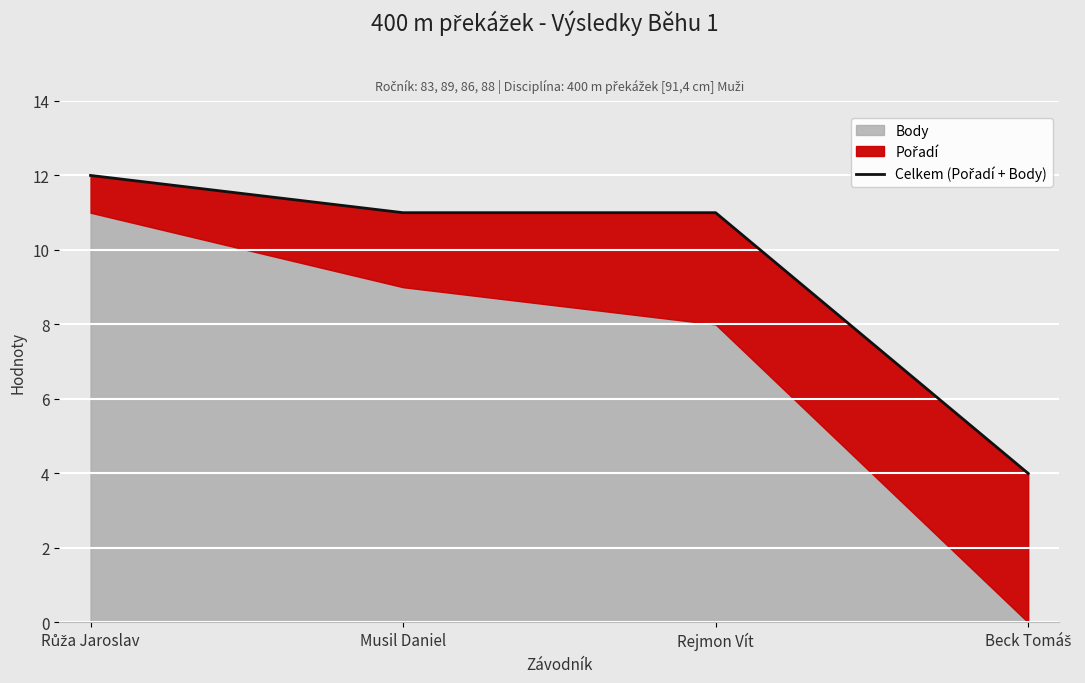

Rank the categories by value from lowest to highest.

Beck Tomáš, Musil Daniel, Rejmon Vít, Růža Jaroslav